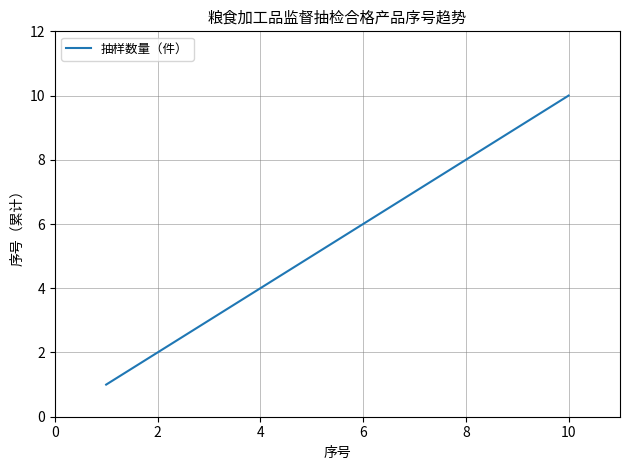

What is the difference between the maximum and minimum values?

9